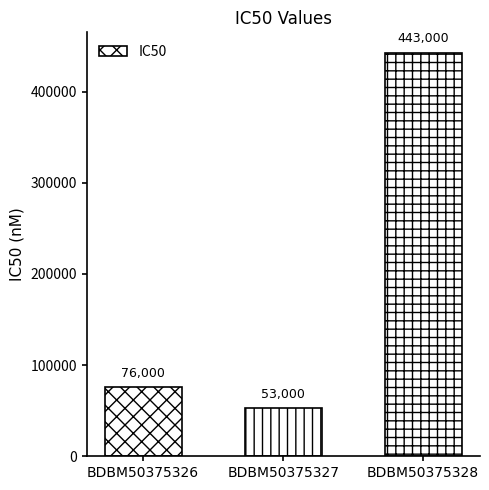

What is the value of the 3rd bar from the left?

443000